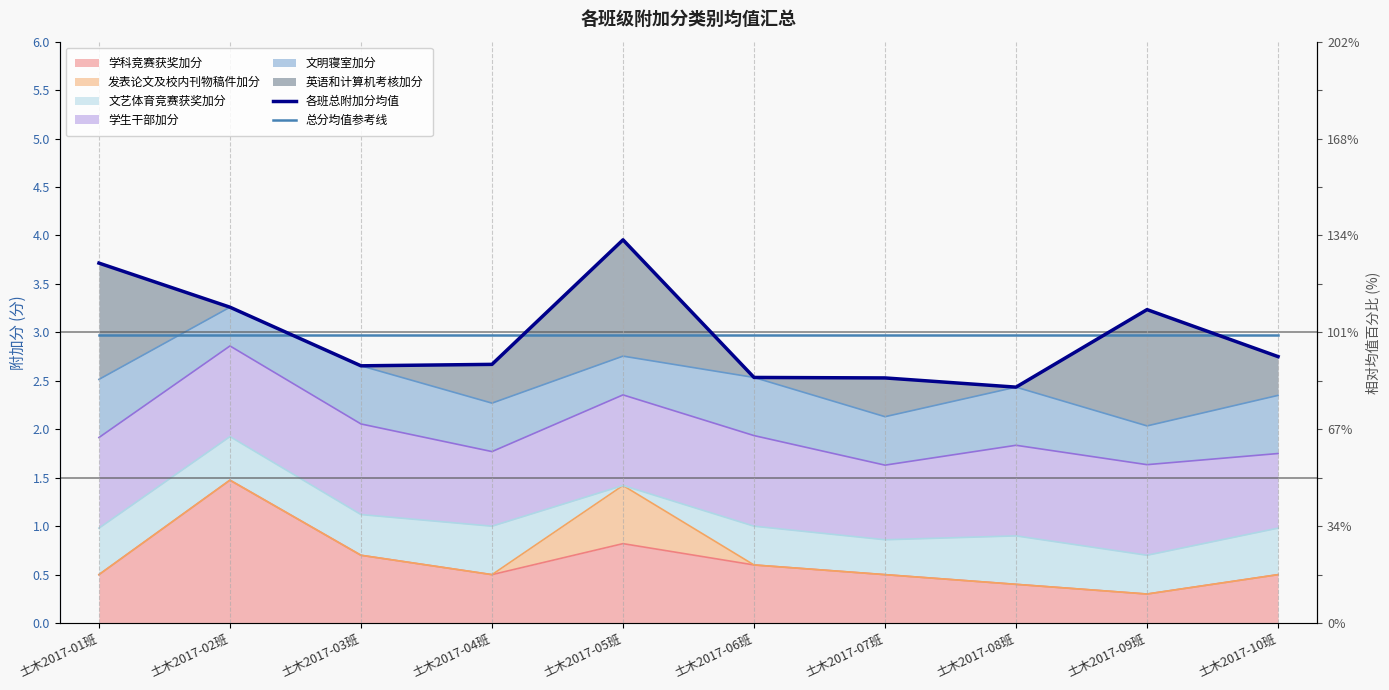

At which category is the sum across all series the highest?

土木2017-05班